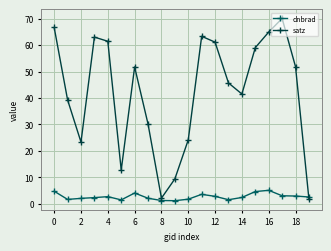

How many series are shown in this chart?

2